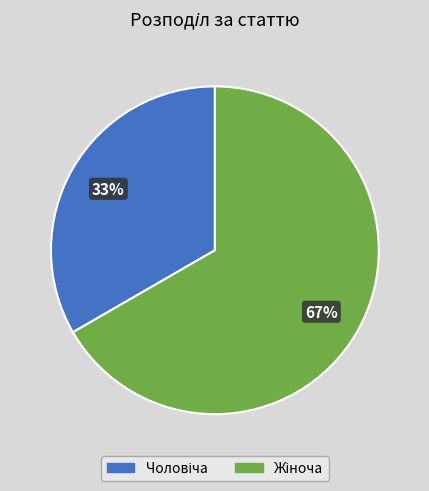

Is there a majority slice in this chart?

Yes